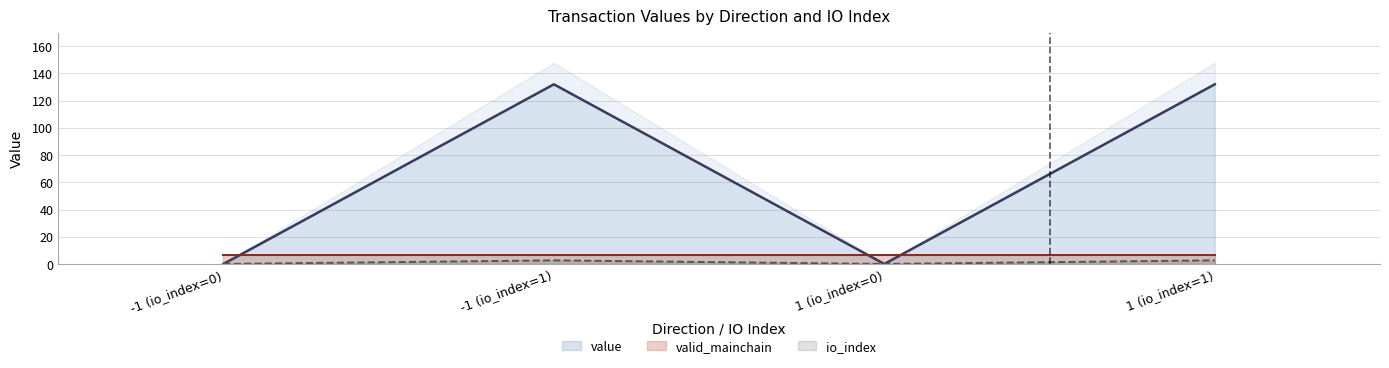

Which has a higher value, -1 (io_index=0) or 1 (io_index=0)?

-1 (io_index=0)